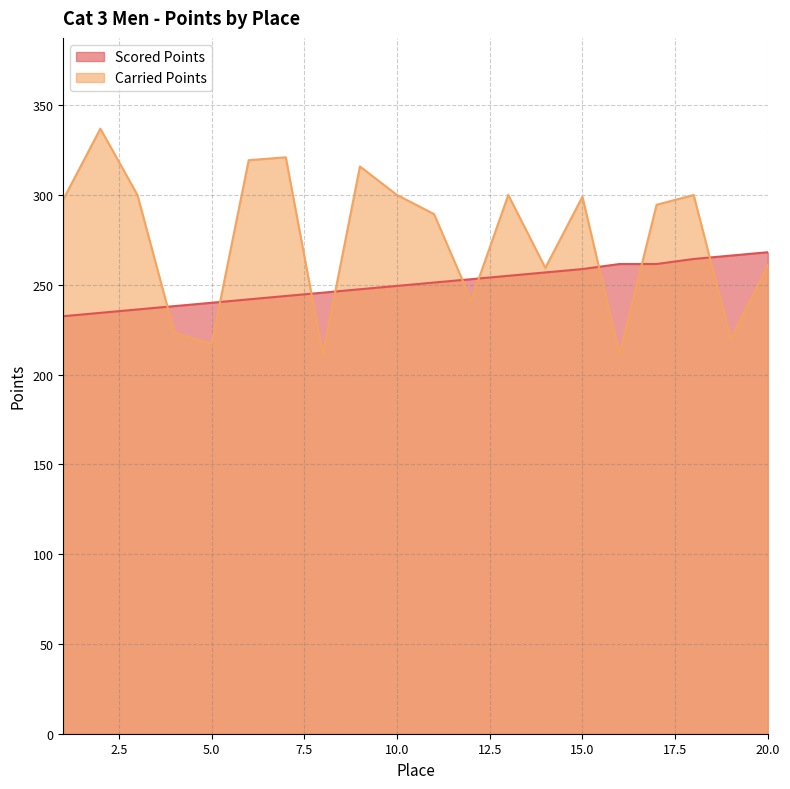

After their last crossing, which series has the higher values: Carried Points or Scored Points?

Scored Points